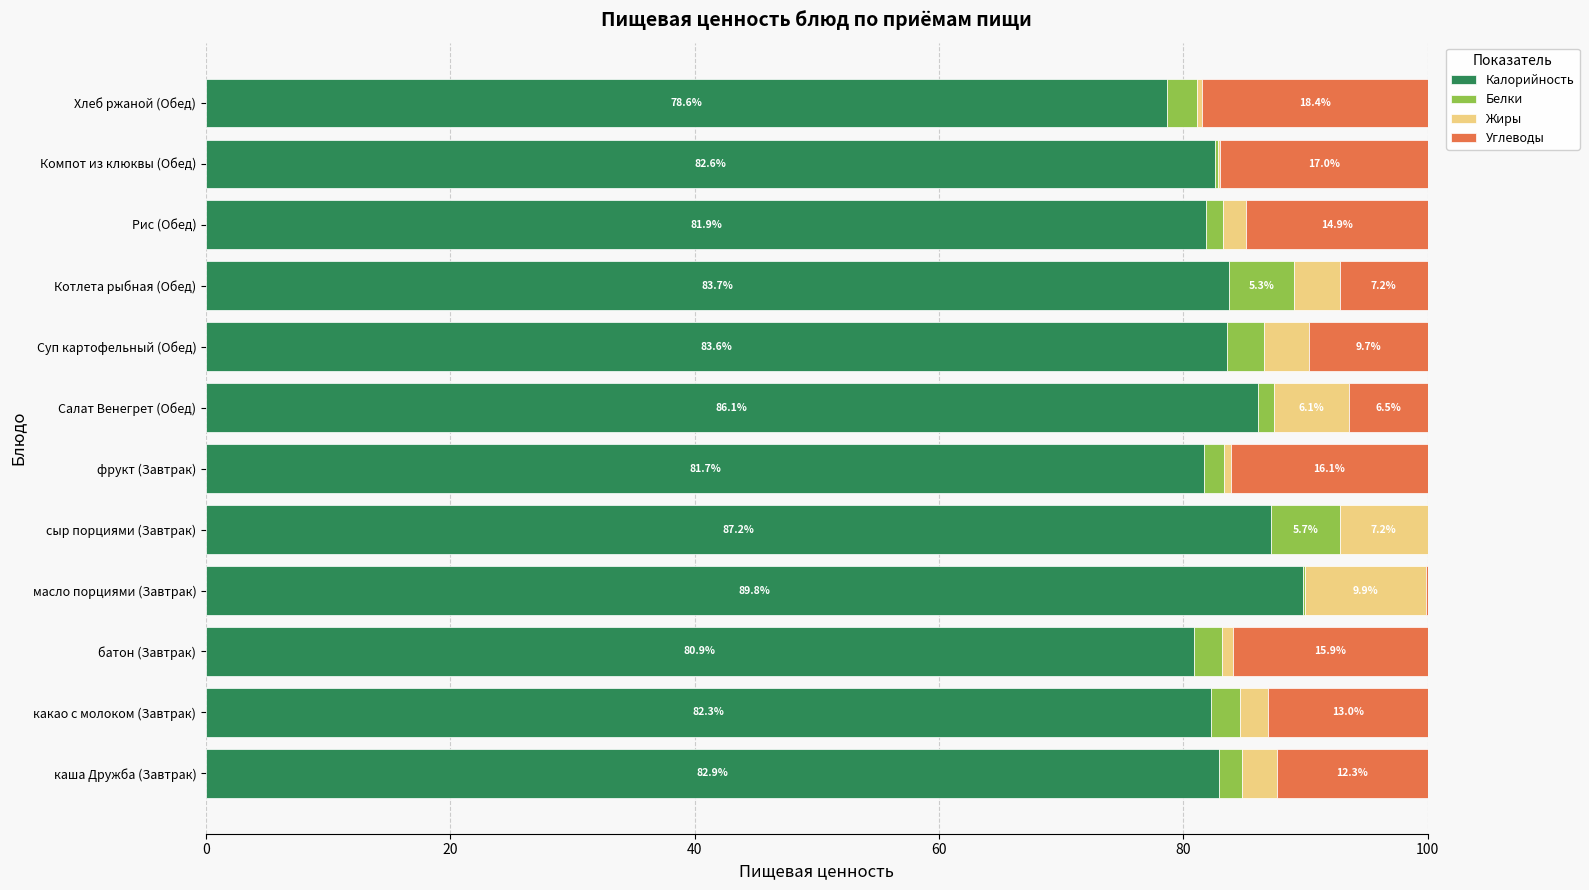

Where is Калорийность nearest to the value 84?

Котлета рыбная (Обед)